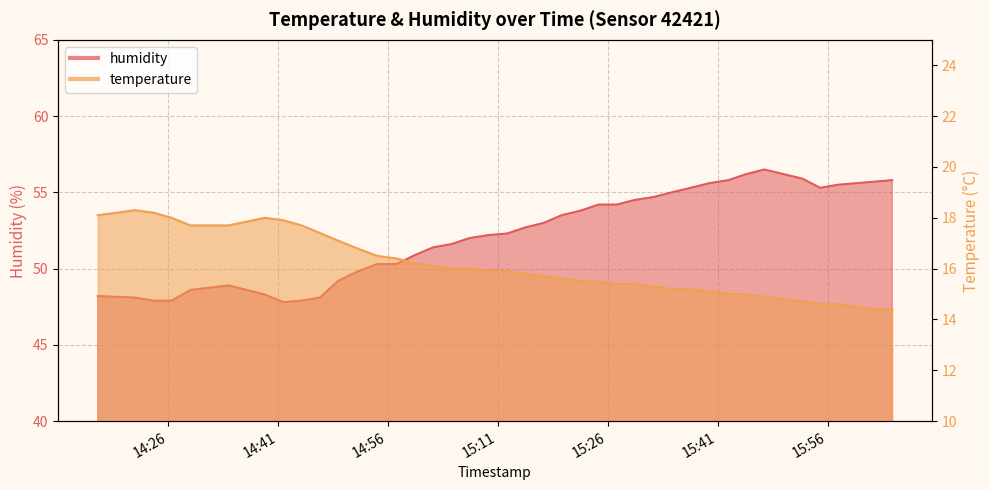

Reading right to left, list all the values displayed in this chart.

temperature: 2023-02-22T16:04:48=14.4	2023-02-22T16:02:19=14.4	2023-02-22T15:59:52=14.5	2023-02-22T15:57:24=14.6	2023-02-22T15:54:58=14.6	2023-02-22T15:52:32=14.7	2023-02-22T15:47:21=14.9	2023-02-22T15:44:54=15.0	2023-02-22T15:42:26=15.0	2023-02-22T15:39:49=15.1	2023-02-22T15:37:19=15.2	2023-02-22T15:34:43=15.2	2023-02-22T15:32:17=15.3	2023-02-22T15:29:40=15.4	2023-02-22T15:27:13=15.4	2023-02-22T15:24:44=15.5	2023-02-22T15:22:17=15.5	2023-02-22T15:19:42=15.6	2023-02-22T15:17:16=15.7	2023-02-22T15:14:45=15.8	2023-02-22T15:12:15=15.9	2023-02-22T15:09:43=15.9	2023-02-22T15:07:08=16.0	2023-02-22T15:04:38=16.0	2023-02-22T15:02:12=16.1	2023-02-22T14:59:45=16.2	2023-02-22T14:57:11=16.4	2023-02-22T14:54:34=16.5	2023-02-22T14:51:48=16.8	2023-02-22T14:49:14=17.1	2023-02-22T14:46:45=17.4	2023-02-22T14:44:15=17.7	2023-02-22T14:41:47=17.9	2023-02-22T14:39:15=18.0	2023-02-22T14:34:15=17.7	2023-02-22T14:29:04=17.7	2023-02-22T14:26:31=18.0	2023-02-22T14:24:04=18.2	2023-02-22T14:21:31=18.3	2023-02-22T14:16:26=18.1
humidity: 2023-02-22T16:04:48=55.8	2023-02-22T16:02:19=55.7	2023-02-22T15:59:52=55.6	2023-02-22T15:57:24=55.5	2023-02-22T15:54:58=55.3	2023-02-22T15:52:32=55.9	2023-02-22T15:47:21=56.5	2023-02-22T15:44:54=56.2	2023-02-22T15:42:26=55.8	2023-02-22T15:39:49=55.6	2023-02-22T15:37:19=55.3	2023-02-22T15:34:43=55.0	2023-02-22T15:32:17=54.7	2023-02-22T15:29:40=54.5	2023-02-22T15:27:13=54.2	2023-02-22T15:24:44=54.2	2023-02-22T15:22:17=53.8	2023-02-22T15:19:42=53.5	2023-02-22T15:17:16=53.0	2023-02-22T15:14:45=52.7	2023-02-22T15:12:15=52.3	2023-02-22T15:09:43=52.2	2023-02-22T15:07:08=52.0	2023-02-22T15:04:38=51.6	2023-02-22T15:02:12=51.4	2023-02-22T14:59:45=50.9	2023-02-22T14:57:11=50.3	2023-02-22T14:54:34=50.3	2023-02-22T14:51:48=49.8	2023-02-22T14:49:14=49.2	2023-02-22T14:46:45=48.1	2023-02-22T14:44:15=47.9	2023-02-22T14:41:47=47.8	2023-02-22T14:39:15=48.3	2023-02-22T14:34:15=48.9	2023-02-22T14:29:04=48.6	2023-02-22T14:26:31=47.9	2023-02-22T14:24:04=47.9	2023-02-22T14:21:31=48.1	2023-02-22T14:16:26=48.2